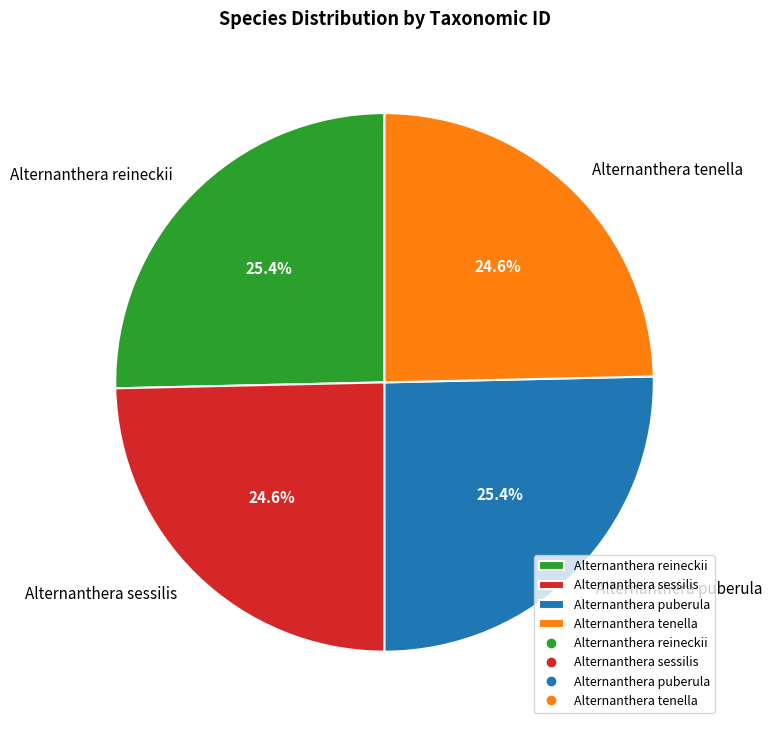

Between Alternanthera puberula and Alternanthera tenella, which is larger?

Alternanthera puberula